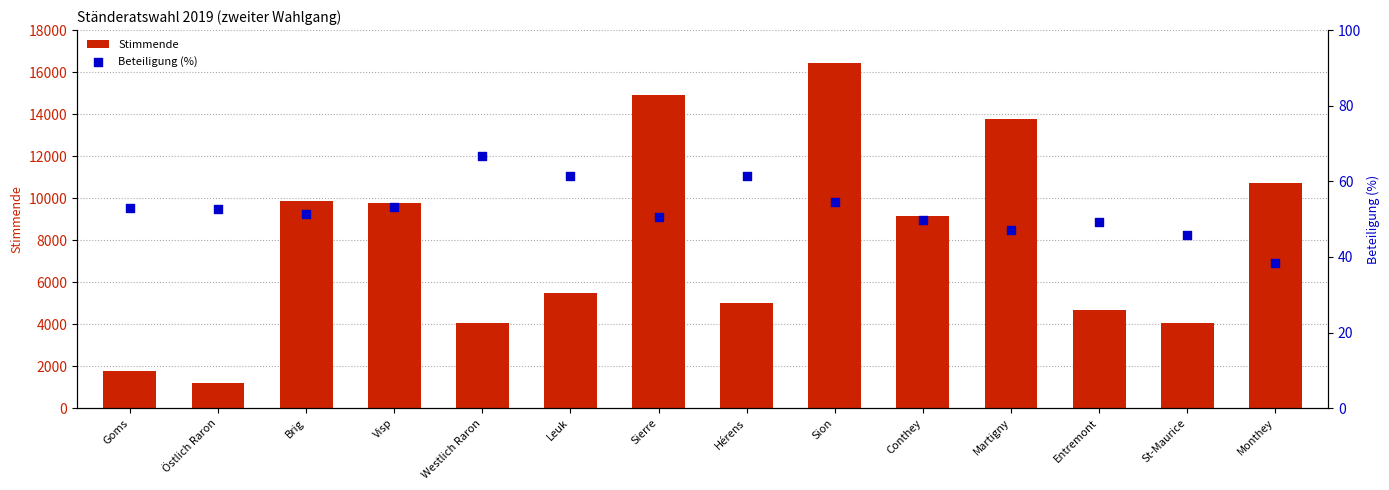

At which category is the sum across all series the highest?

Sion